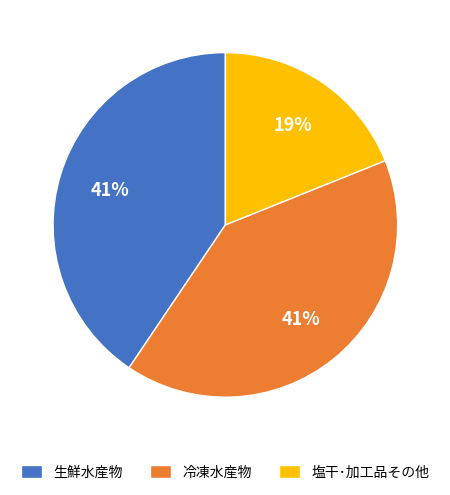

The 生鮮水産物 slice represents 30% of the pie. True or false?

False